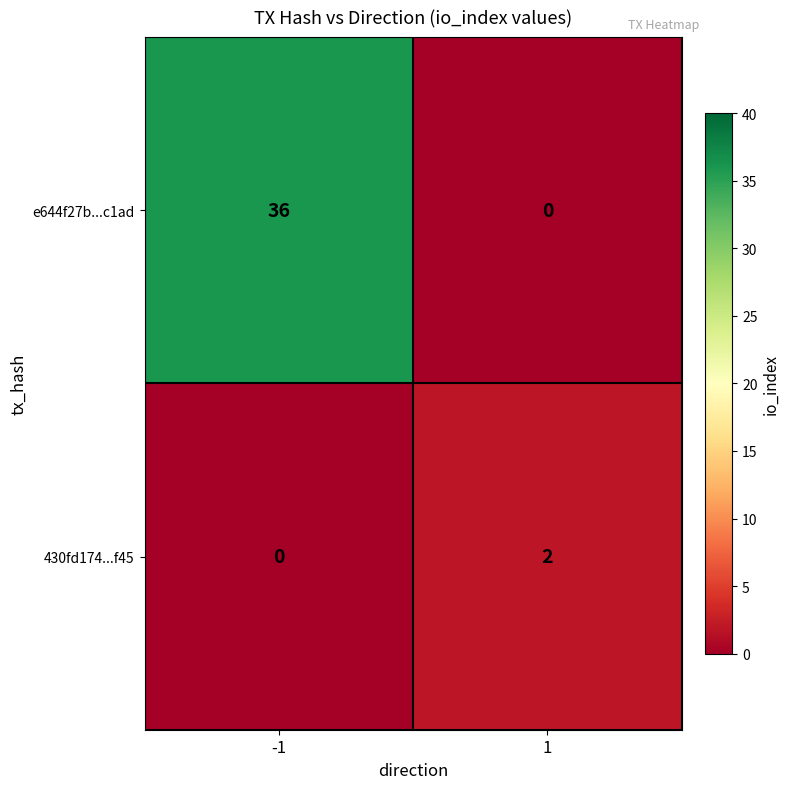

List the series in order of their overall mean, lowest first.

430fd174...f45, e644f27b...c1ad